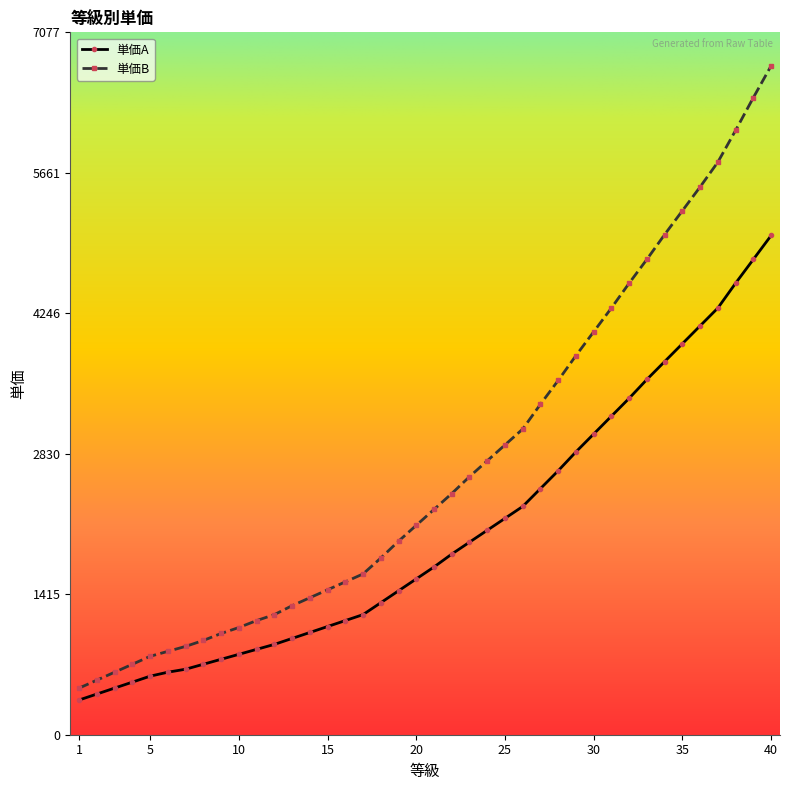

How many lines are shown in the chart?

2